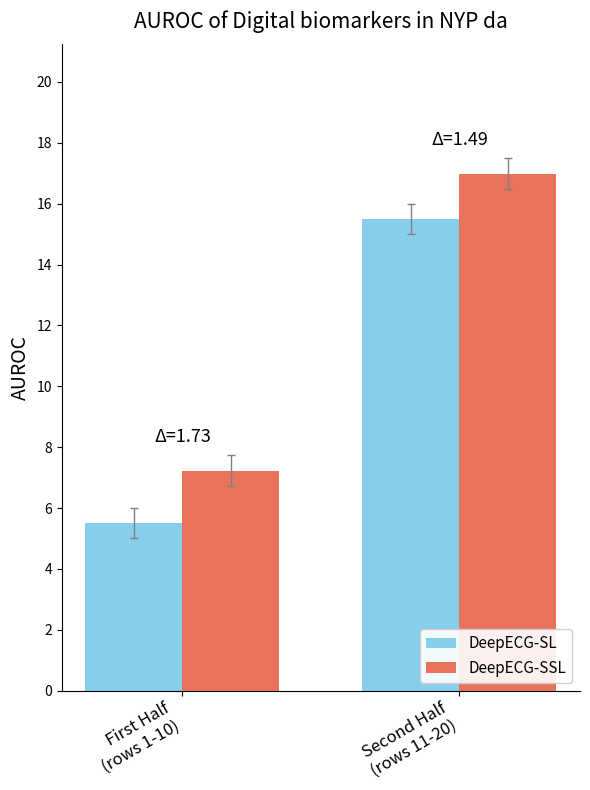

Which series has the widest spread of values?

DeepECG-SL